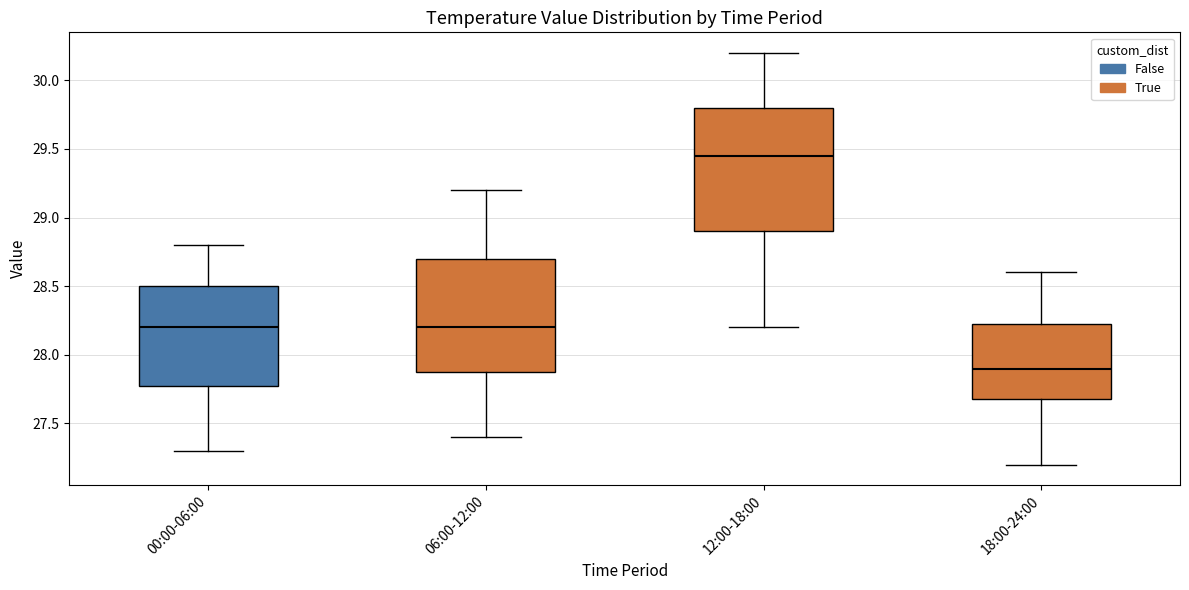

Which box's median line is the highest?

12:00-18:00